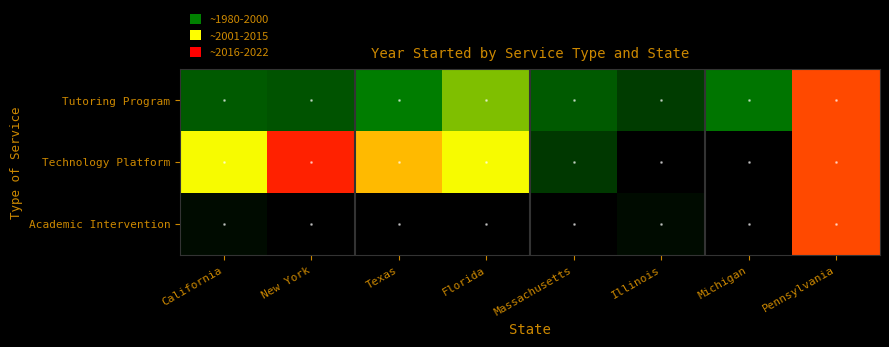

Which series has the largest total across all categories?

Tutoring Program